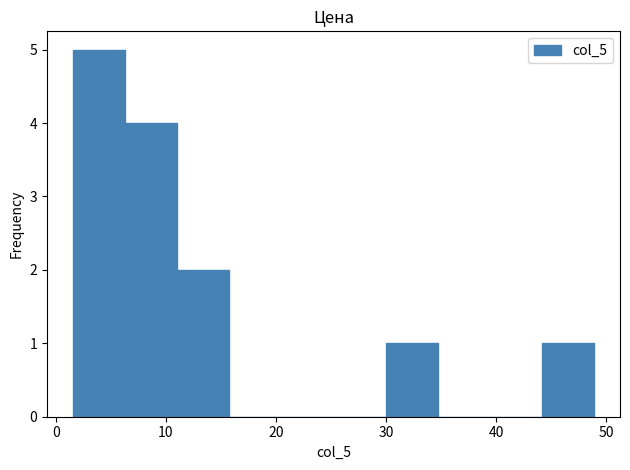

Reading left to right, list every bar in this chart as the range it spans on the x-axis followed by its height. Neither the bar edges nor the heights are printed on the chart, so give them approximately, as read against the axes.

2 to 6: 5
6 to 11: 4
11 to 16: 2
16 to 20: 0
20 to 25: 0
25 to 30: 0
30 to 35: 1
35 to 39: 0
39 to 44: 0
44 to 49: 1